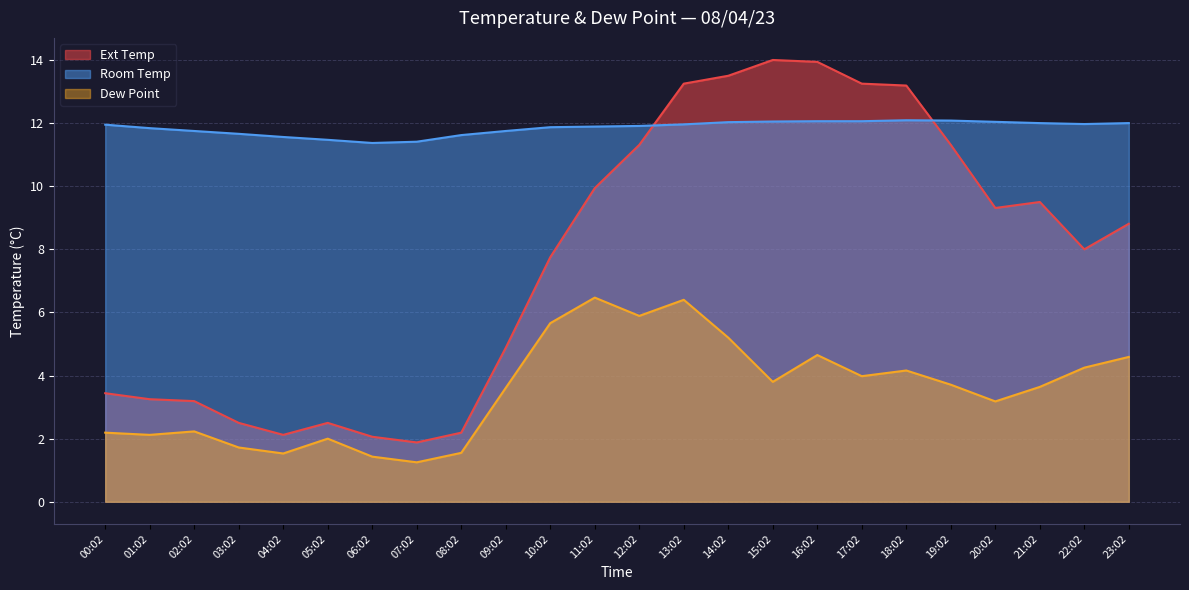

How many lines are shown in the chart?

3